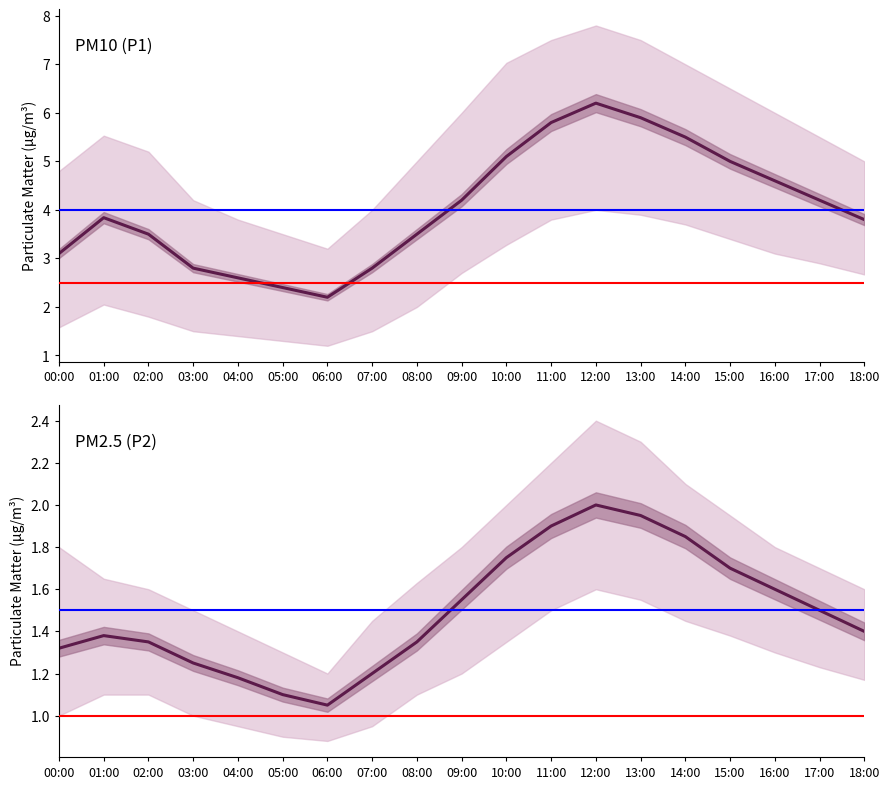

Which series has the largest total across all categories?

P1